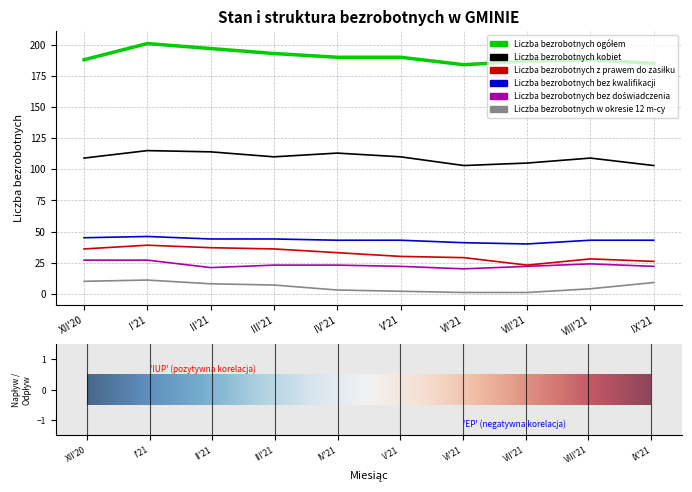

What is the greatest value displayed?

201